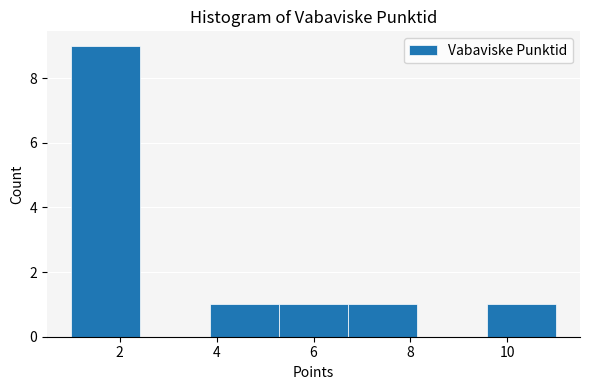

What is the height of the bar covering 5.2 to 6.8 on the x-axis? Neither the bar edges nor the heights are printed on the chart, so give them approximately, as read against the axes.

1